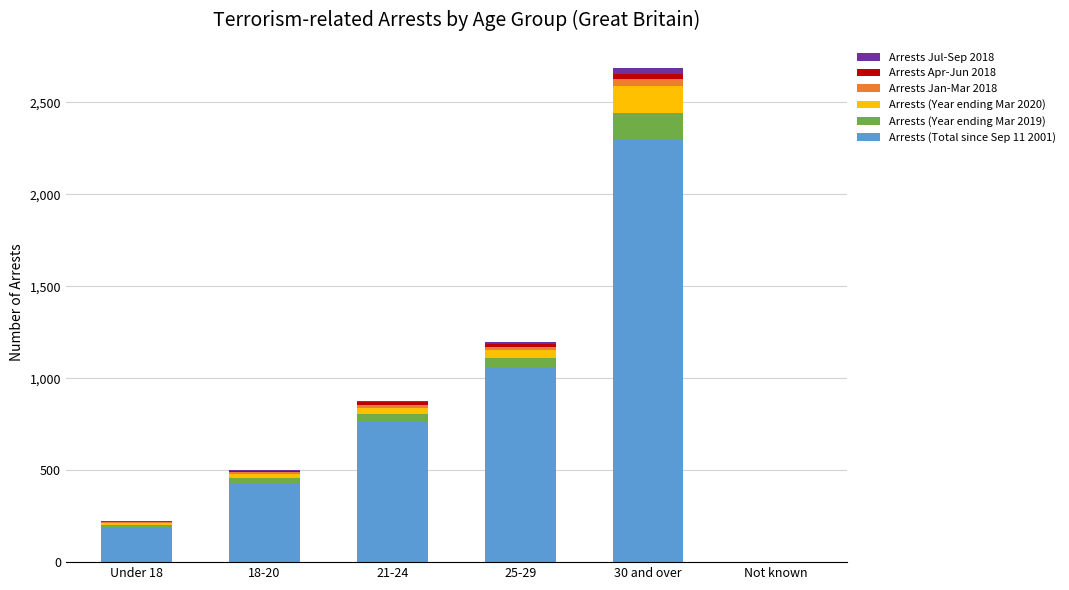

How many categories are shown in the chart?

6